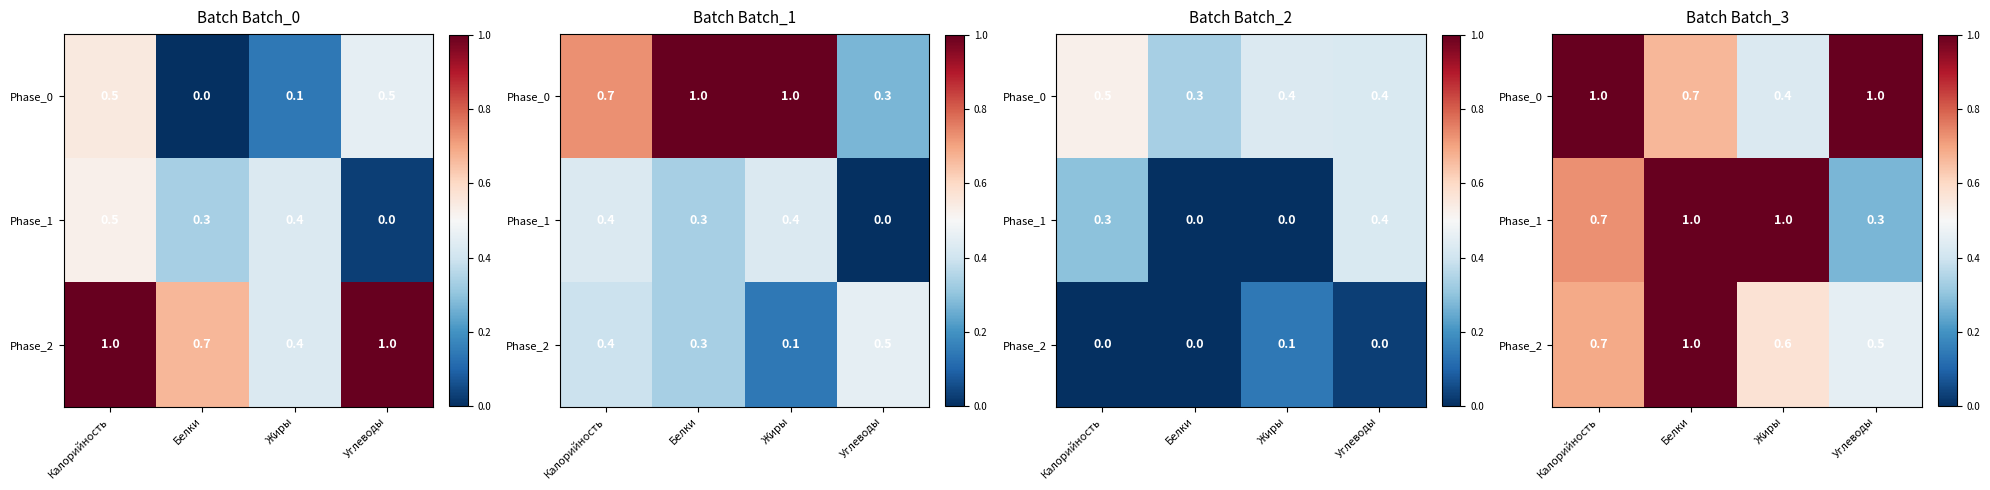

How many Phase_2 values are between 0 and 1?

4